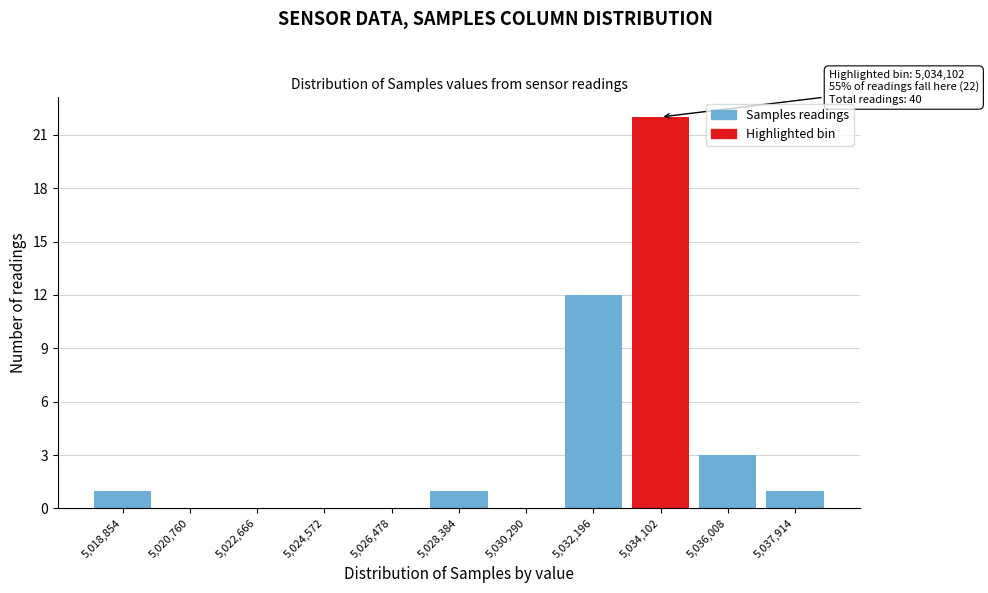

Reading left to right, list all the values displayed in this chart.

5,018,854=1	5,020,760=0	5,022,666=0	5,024,572=0	5,026,478=0	5,028,384=1	5,030,290=0	5,032,196=12	5,034,102=22	5,036,008=3	5,037,914=1